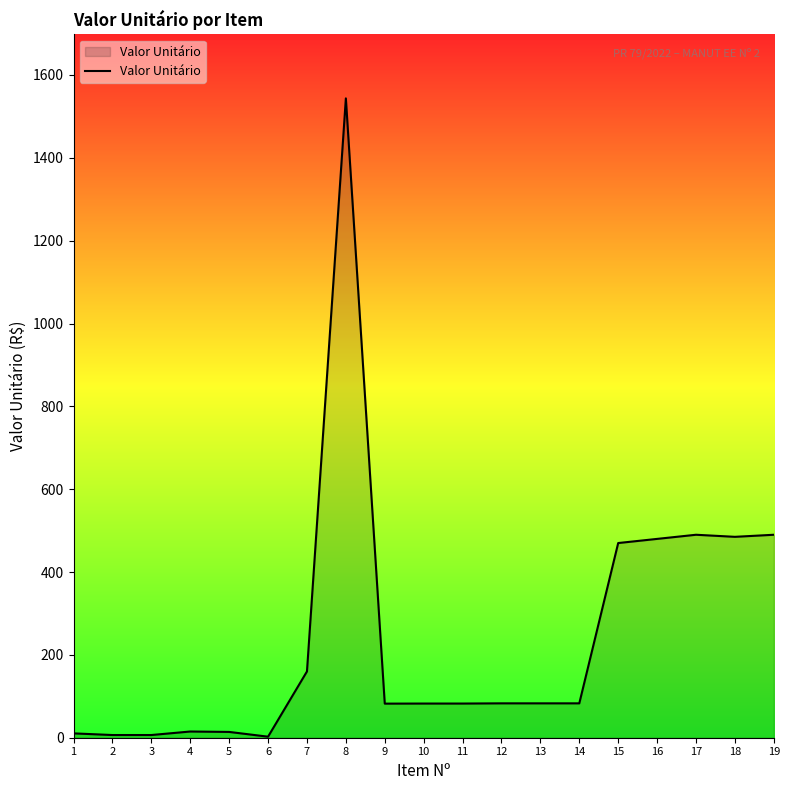

What is the maximum value shown in the chart?

1543.5